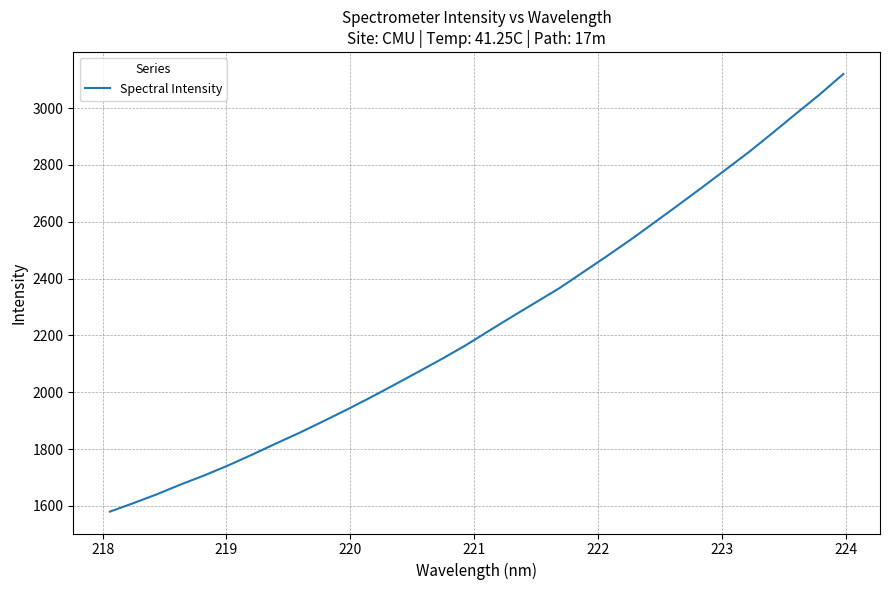

Does the chart have visible grid lines?

Yes